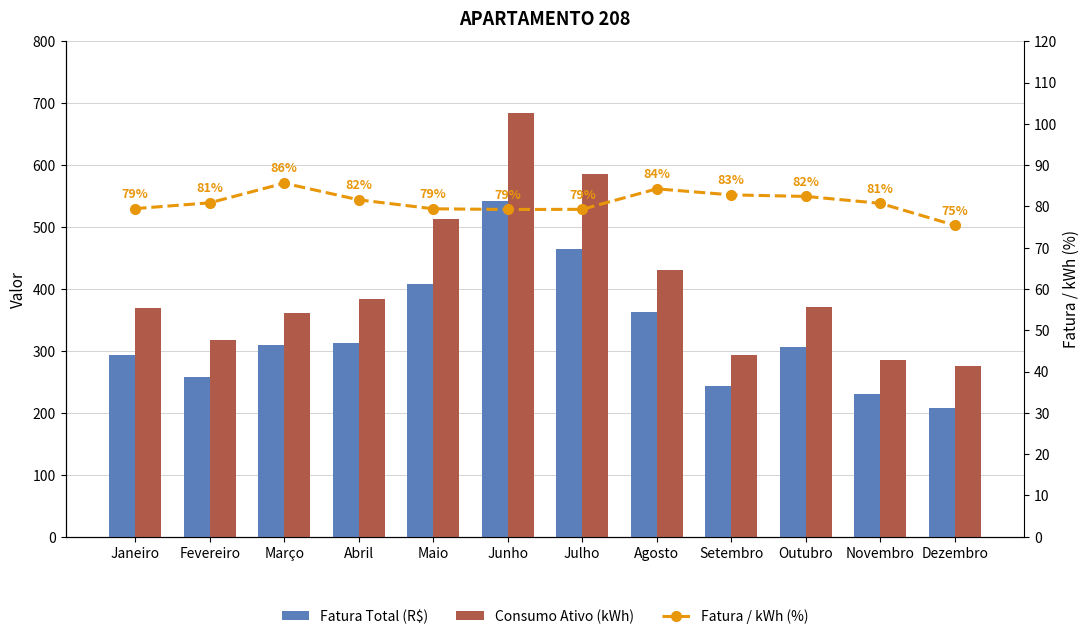

At which label is Fatura Total (R$) closest to 375?

Agosto